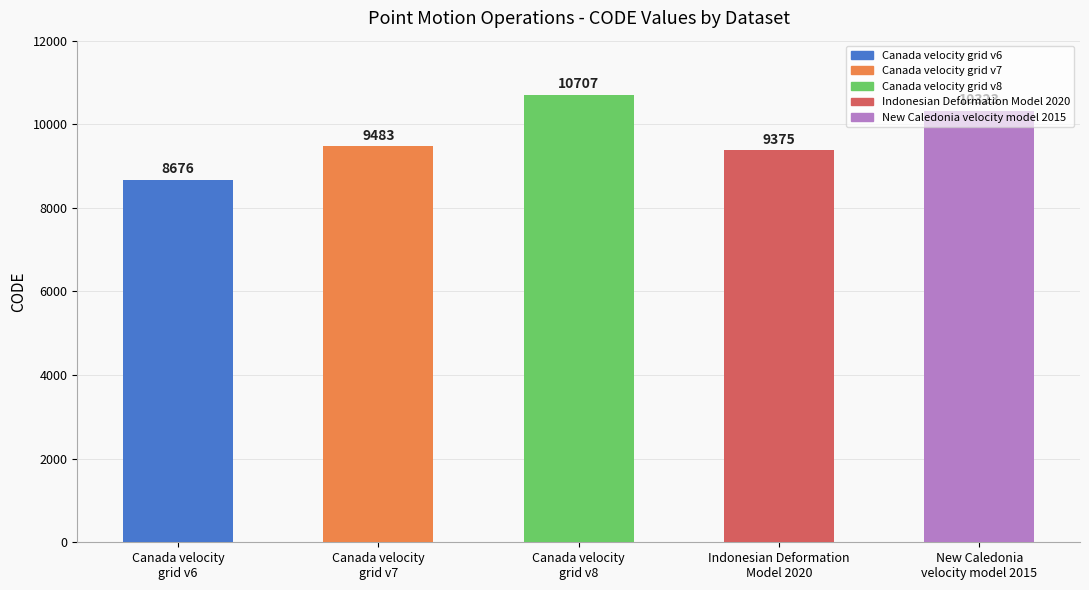

List the labels in order of value, smallest first.

Canada velocity
grid v6, Indonesian Deformation
Model 2020, Canada velocity
grid v7, New Caledonia
velocity model 2015, Canada velocity
grid v8